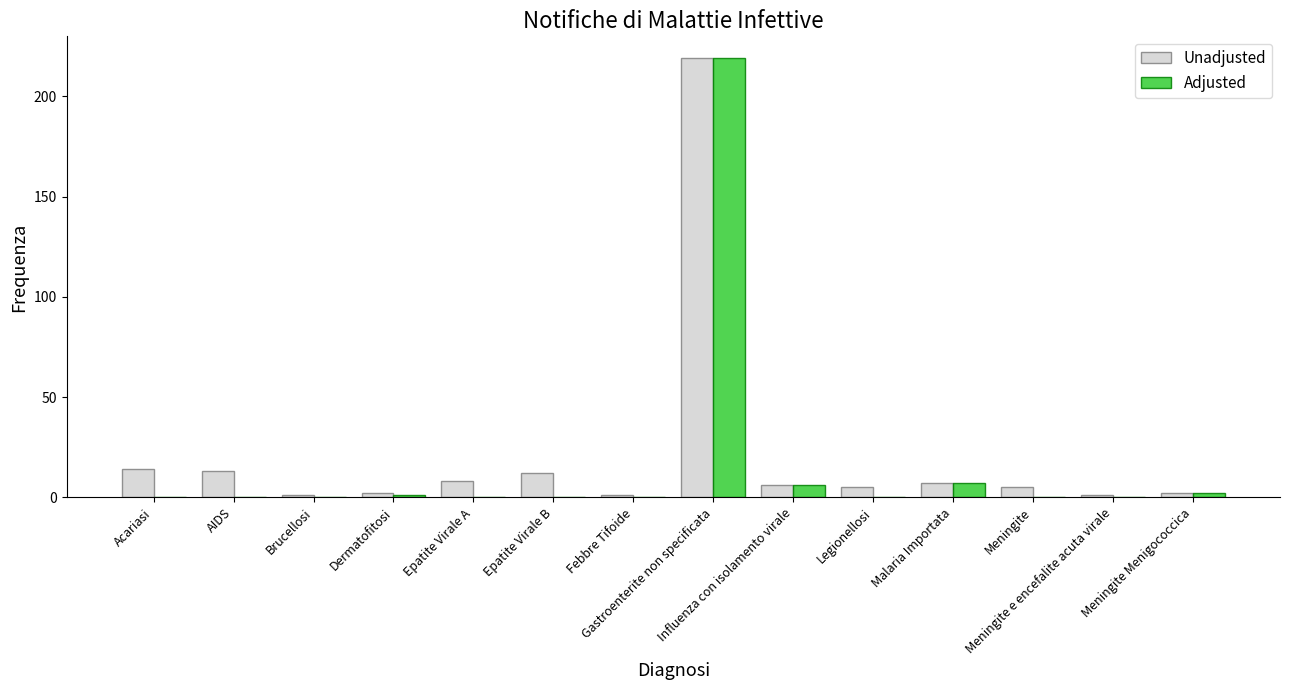

What is the highest value of the Unadjusted series?

219